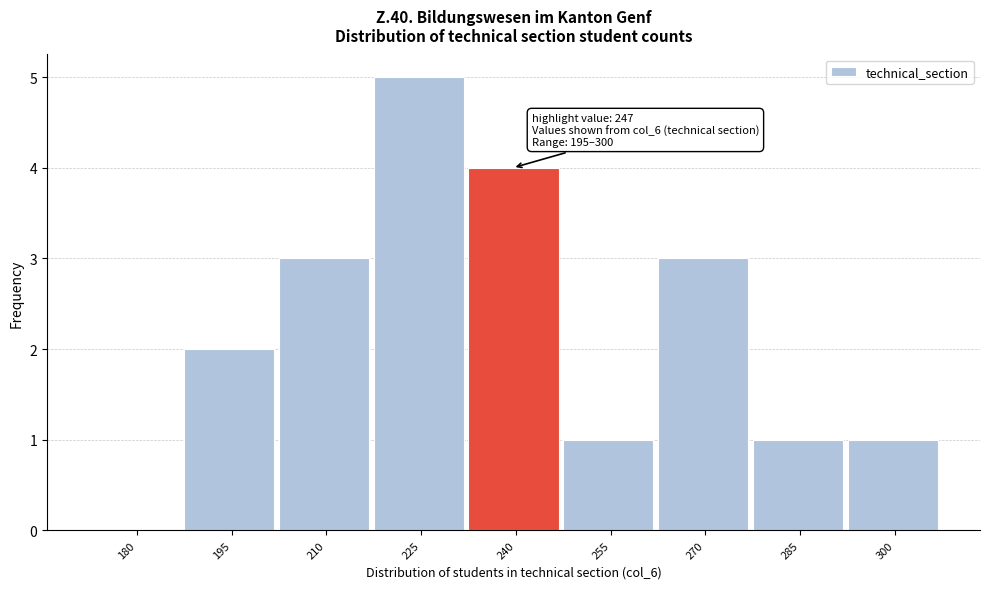

Reading right to left, list all the values displayed in this chart.

300=1	285=1	270=3	255=1	240=4	225=5	210=3	195=2	180=0